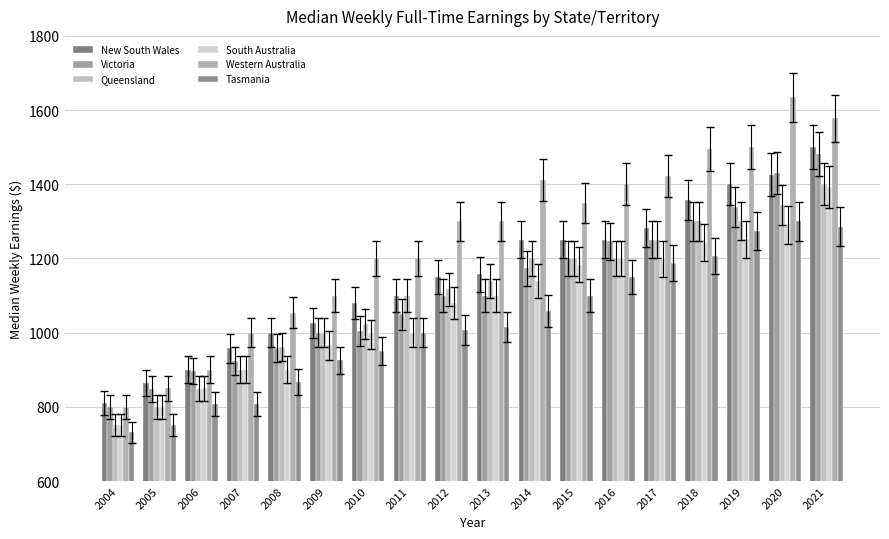

What is the difference between the second highest and second lowest values in the Queensland series?

544.9